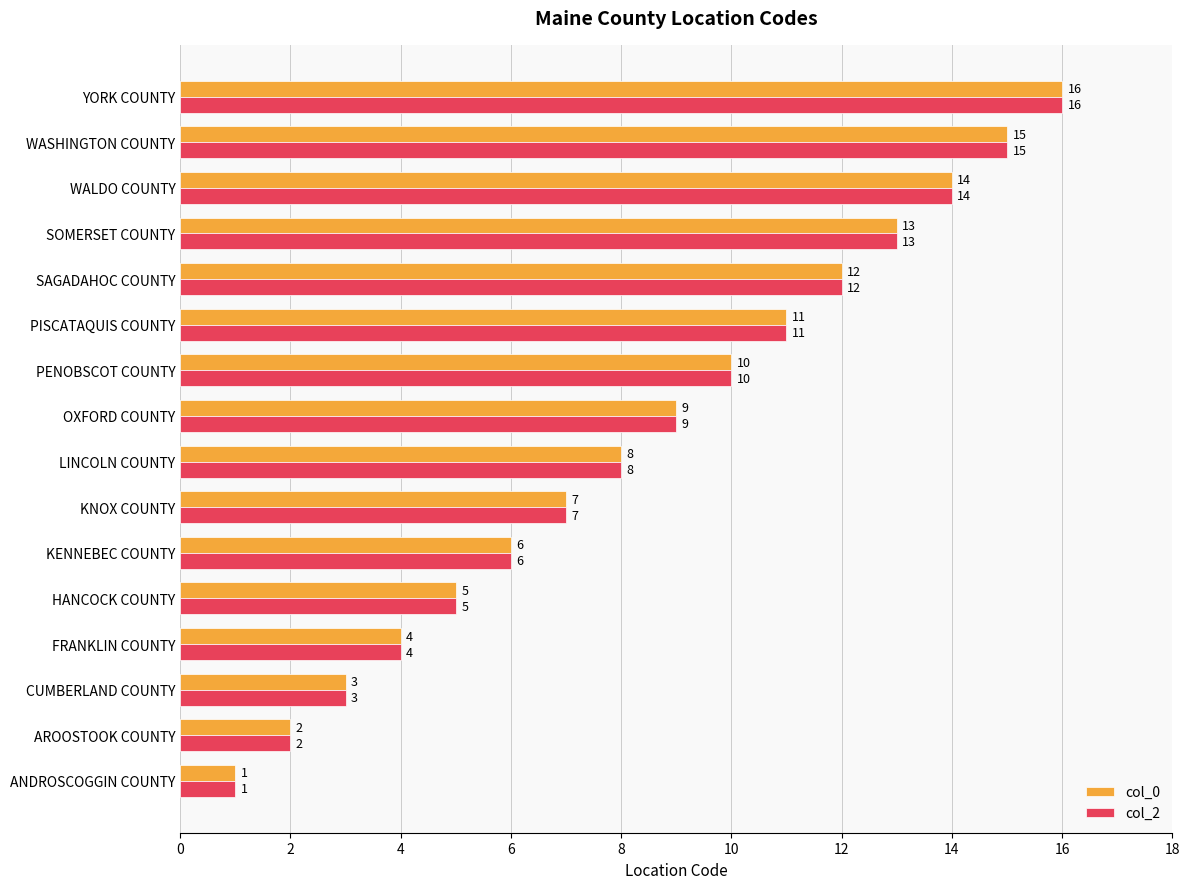

Is it true that col_2 equals 10 at PENOBSCOT COUNTY?

True